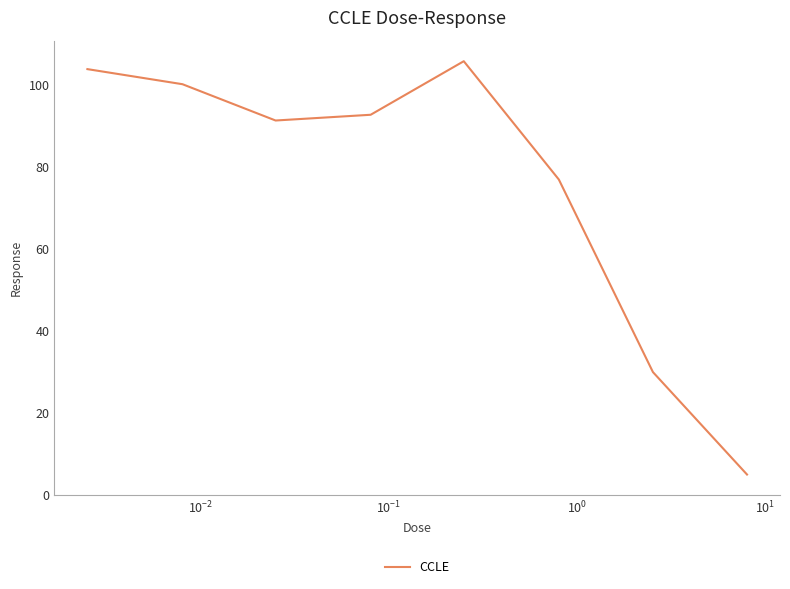

What is the difference between the maximum and minimum values?

100.9